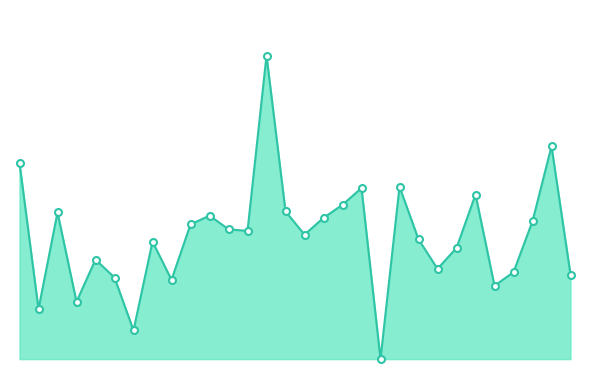

At which category does the data reach its first local valley?

2